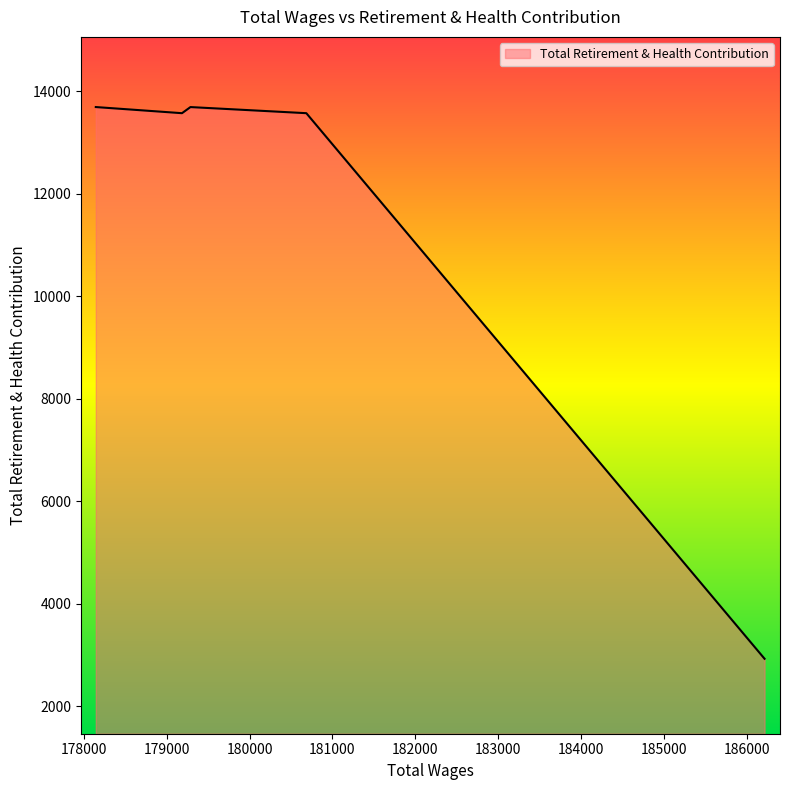

True or false: the data has more than 2 interior local peaks.

False